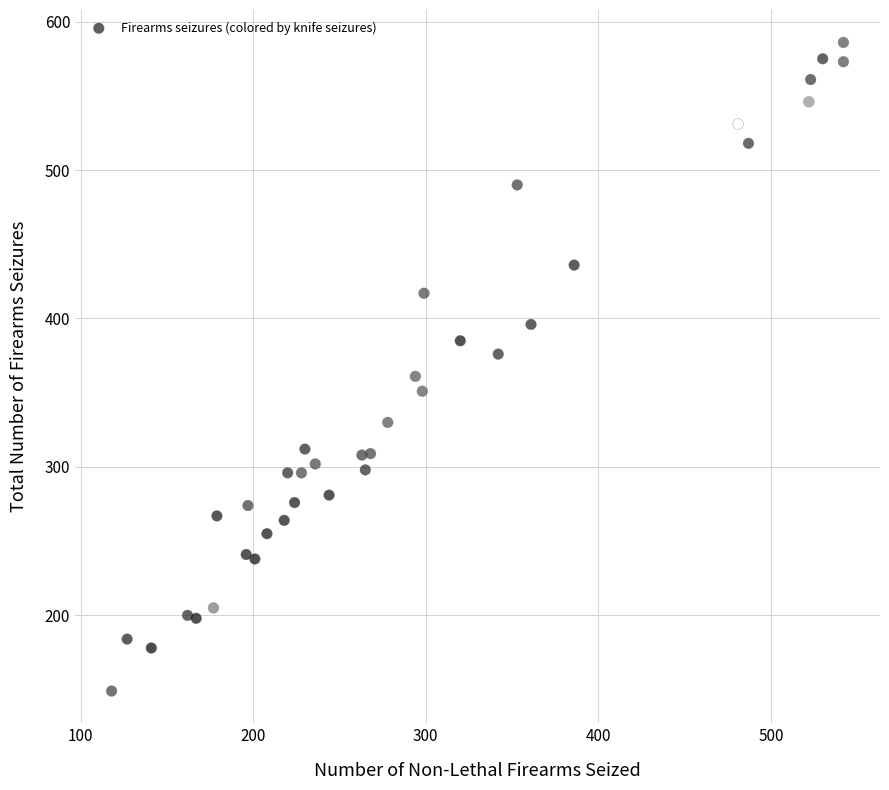

What is the range of X values (max minus min)?

424